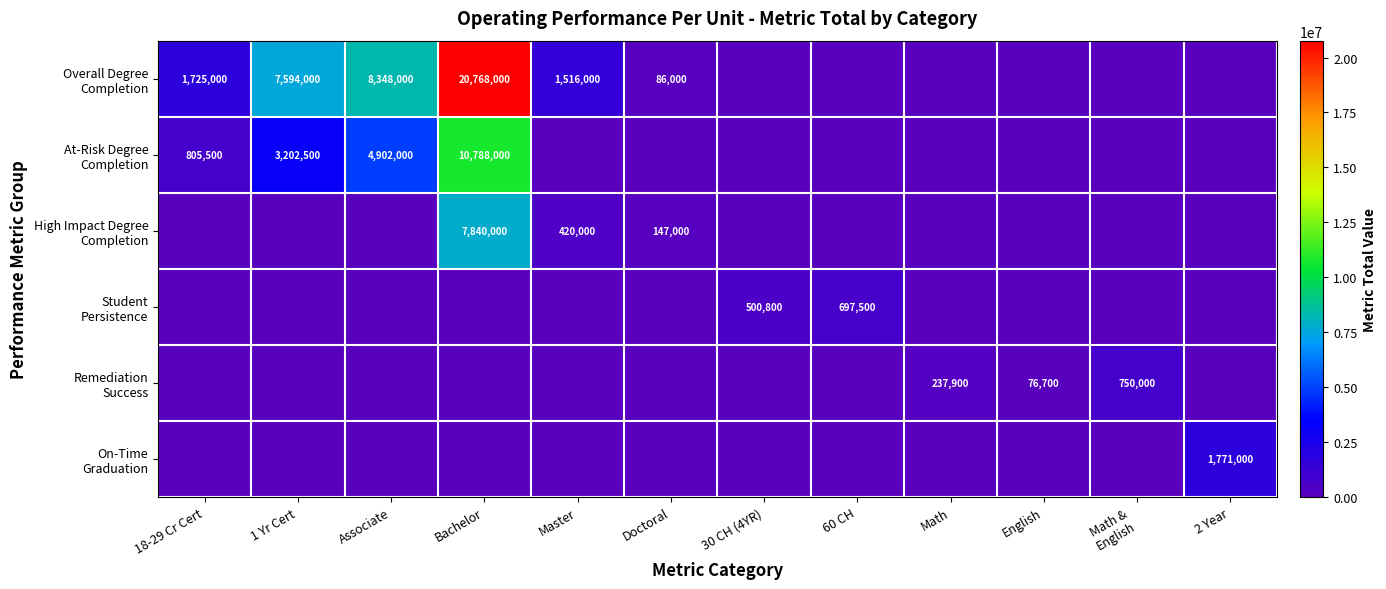

At Doctoral, list the series in order from smallest to largest.

At-Risk Degree Completion, Student Persistence, Remediation Success, On-Time Graduation, Overall Degree Completion, High Impact Degree Completion